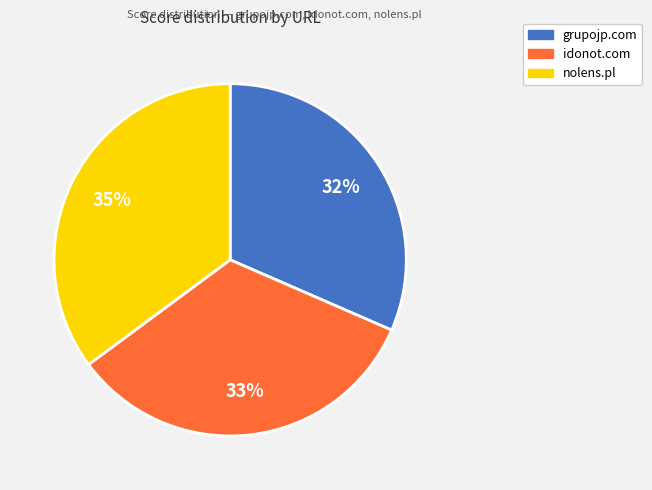

Combined, do nolens.pl and idonot.com account for over 50%?

Yes